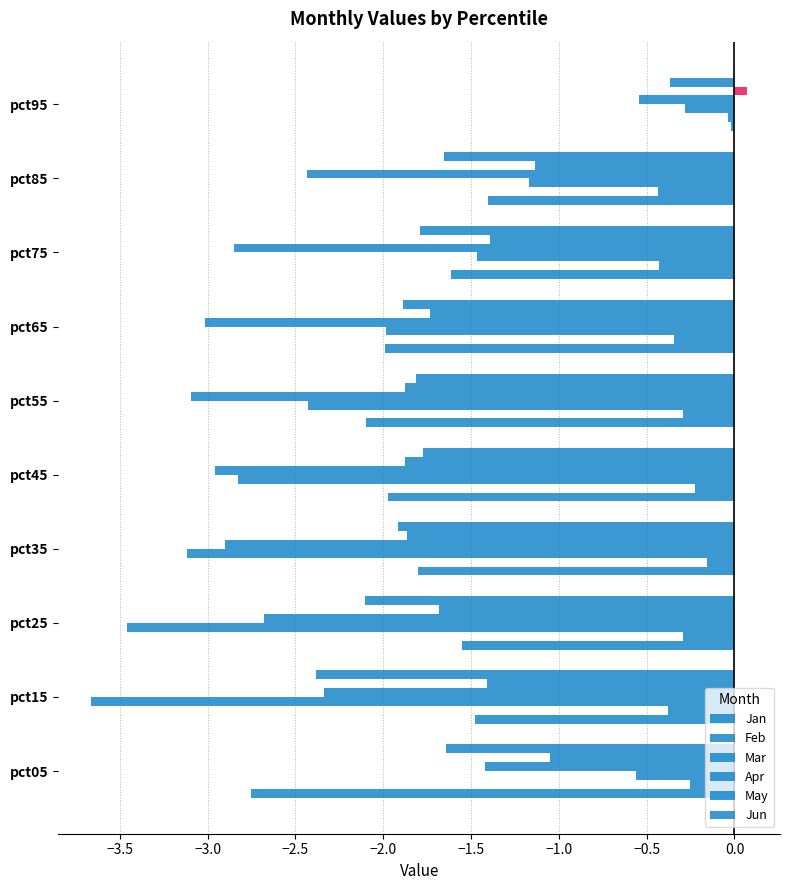

What position from the left is −2.0?

5